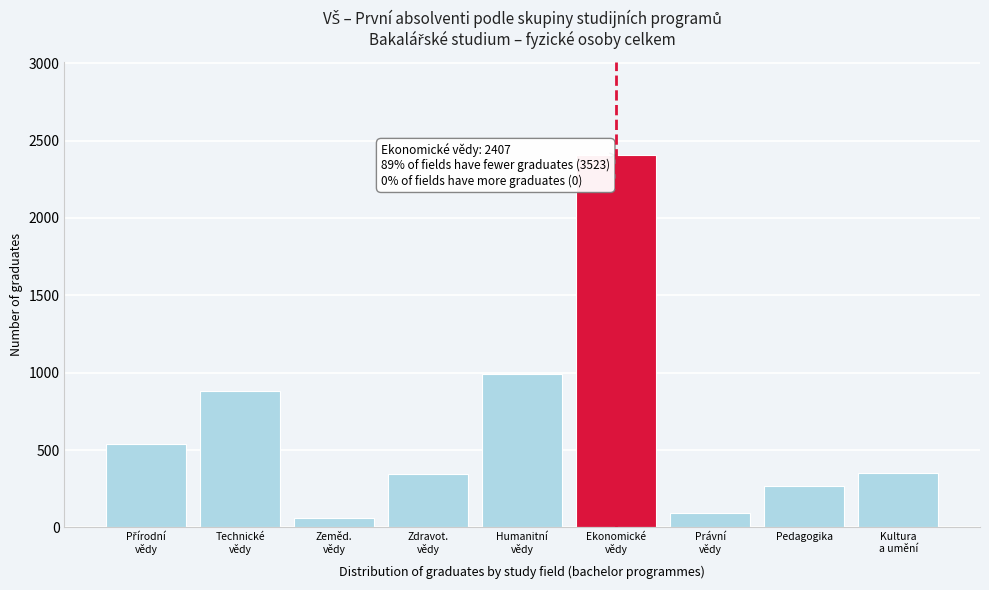

What is the value of the 8th bar from the left?

267